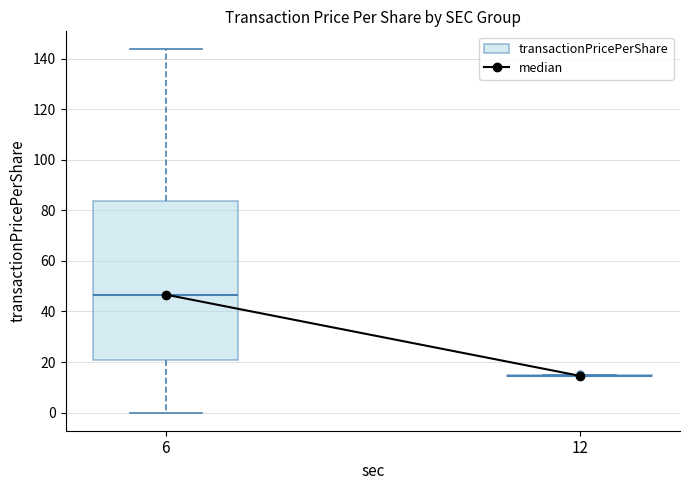

Reading left to right, transcribe this box plot: for each box, give where its median line is, the range the box spans, and where its two whiskers end, as read against the y-axis. The values are not printed on the chart, so give them approximately, as read against the axis.

6: median 46, box 20 to 84, whiskers 0 to 144
12: box collapsed to a line at 14, whiskers 14 to 14